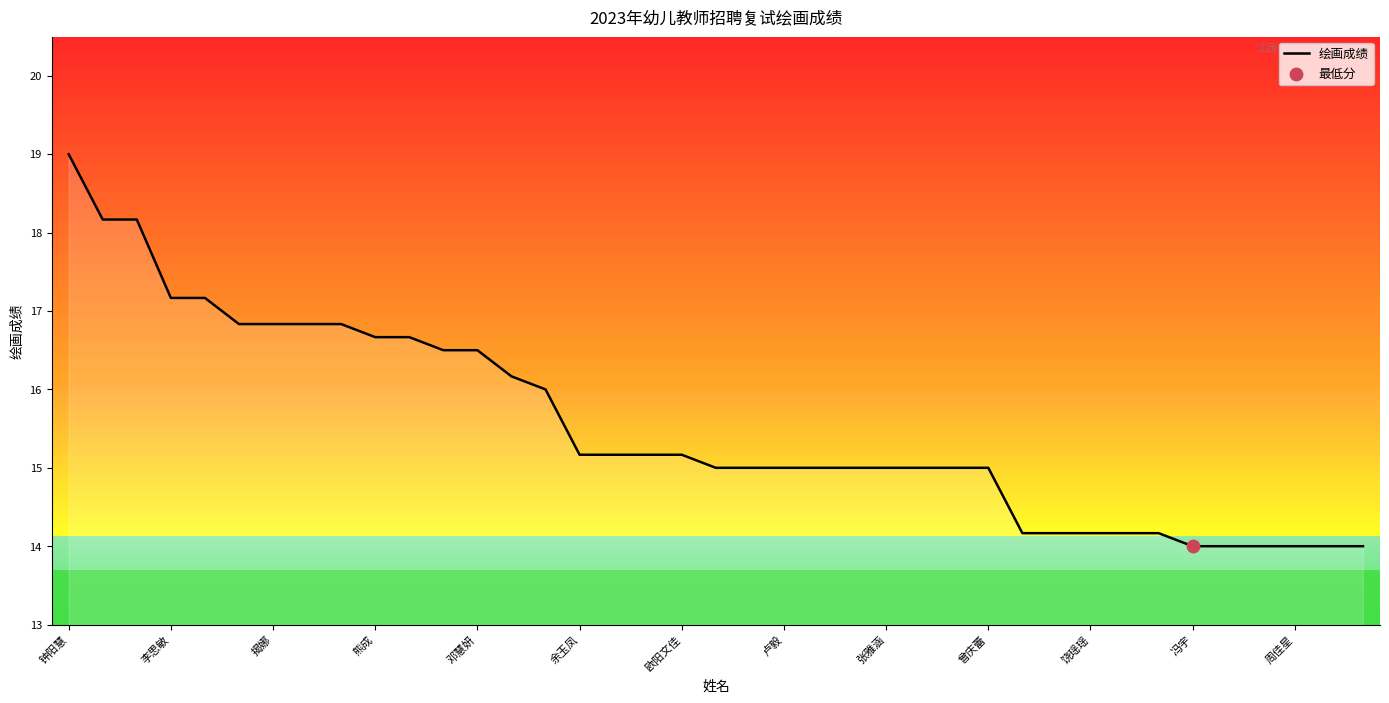

Which category has the highest value in the 绘画成绩 series?

钟阳慧